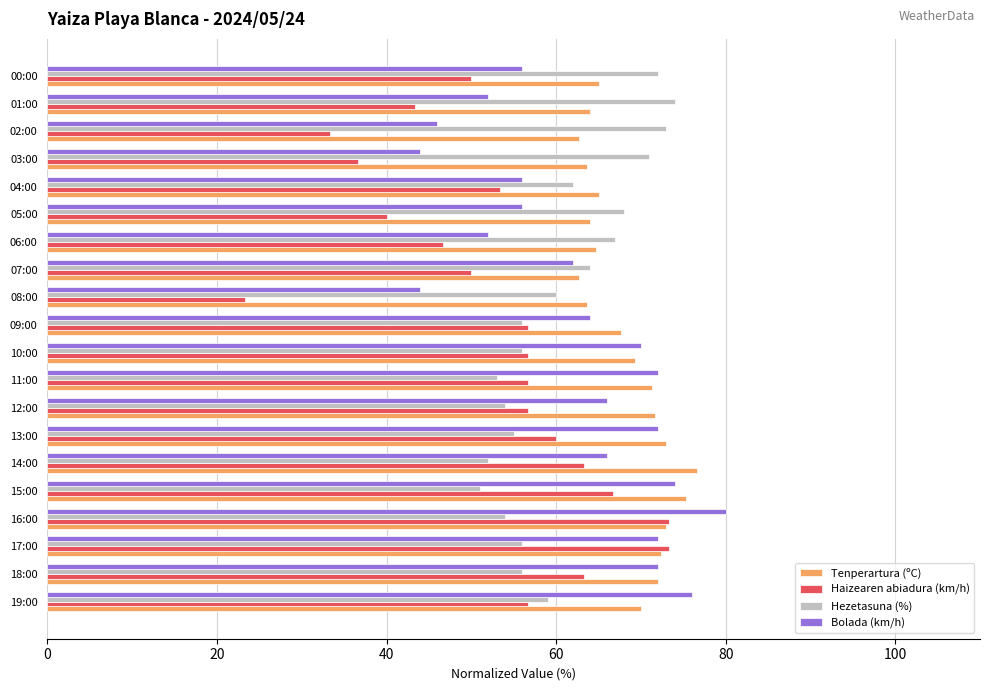

Which label corresponds to the smallest value in the chart?

08:00